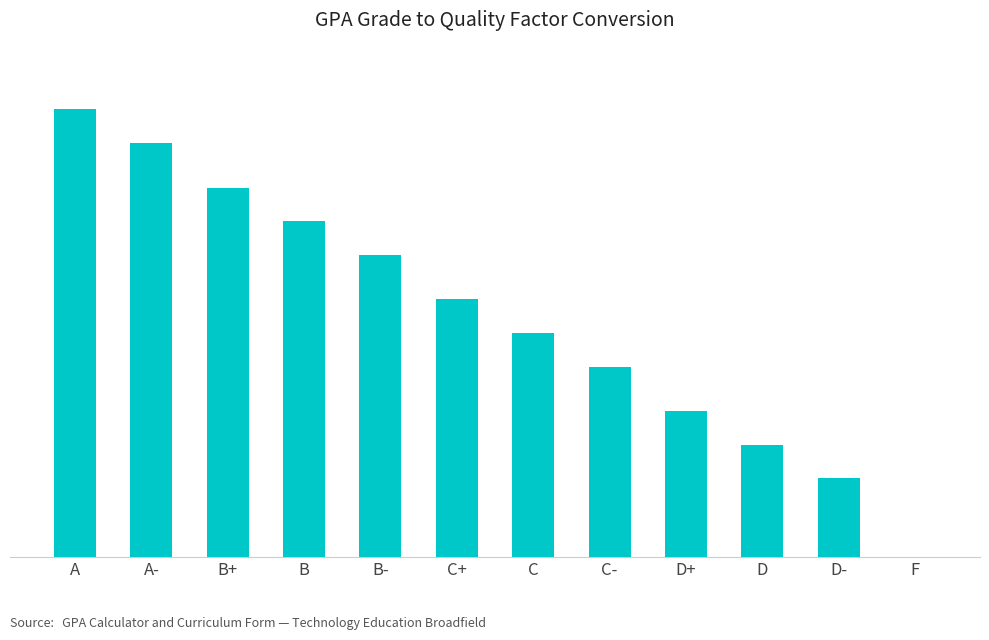

What is the change in value from B to D?

-2.0